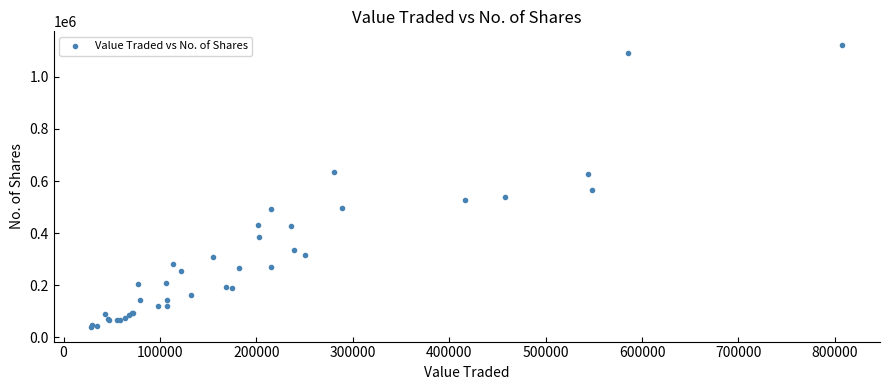

What Y value in the scatter plot is closest to 579275?

564830